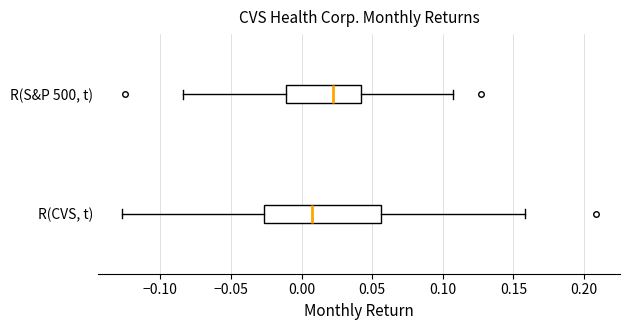

Comparing the boxes themselves (not the whiskers), which one is the widest?

R(CVS, t)